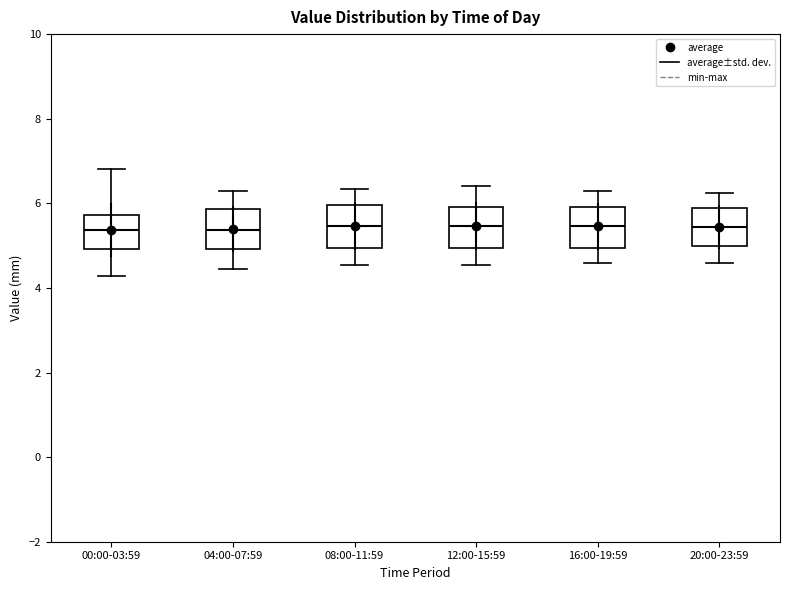

Reading left to right, read every box against the y-axis: the position of its median line, the range the box covers, and the ends of its whiskers. The values are not printed on the chart, so give them approximately, as read against the axis.

00:00-03:59: median 5.4, box 5.0 to 5.8, whiskers 4.2 to 6.8
04:00-07:59: median 5.4, box 5.0 to 5.8, whiskers 4.4 to 6.4
08:00-11:59: median 5.4, box 5.0 to 6.0, whiskers 4.6 to 6.4
12:00-15:59: median 5.4, box 5.0 to 6.0, whiskers 4.6 to 6.4
16:00-19:59: median 5.4, box 5.0 to 6.0, whiskers 4.6 to 6.4
20:00-23:59: median 5.4, box 5.0 to 5.8, whiskers 4.6 to 6.2